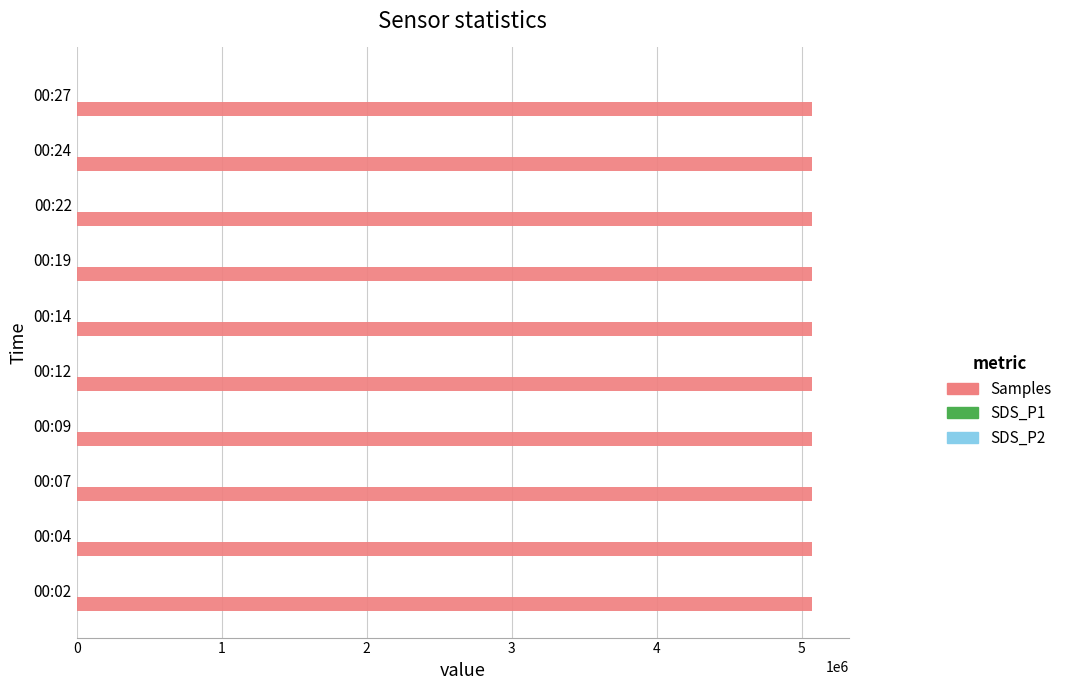

Which series has the largest total across all categories?

Samples